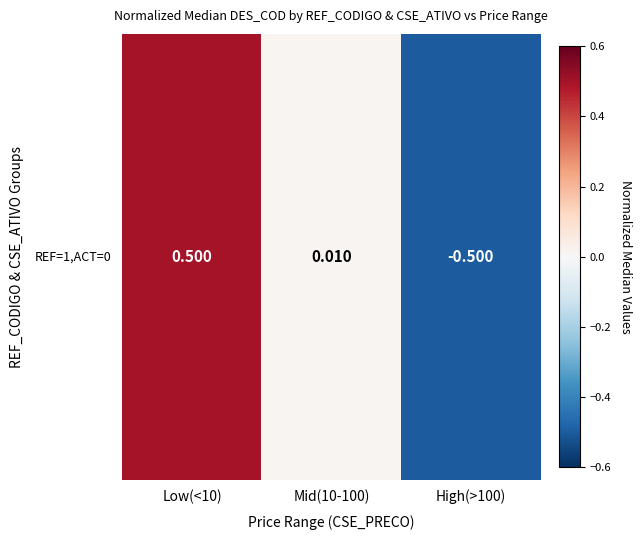

Rank the categories by value from lowest to highest.

High(>100), Mid(10-100), Low(<10)